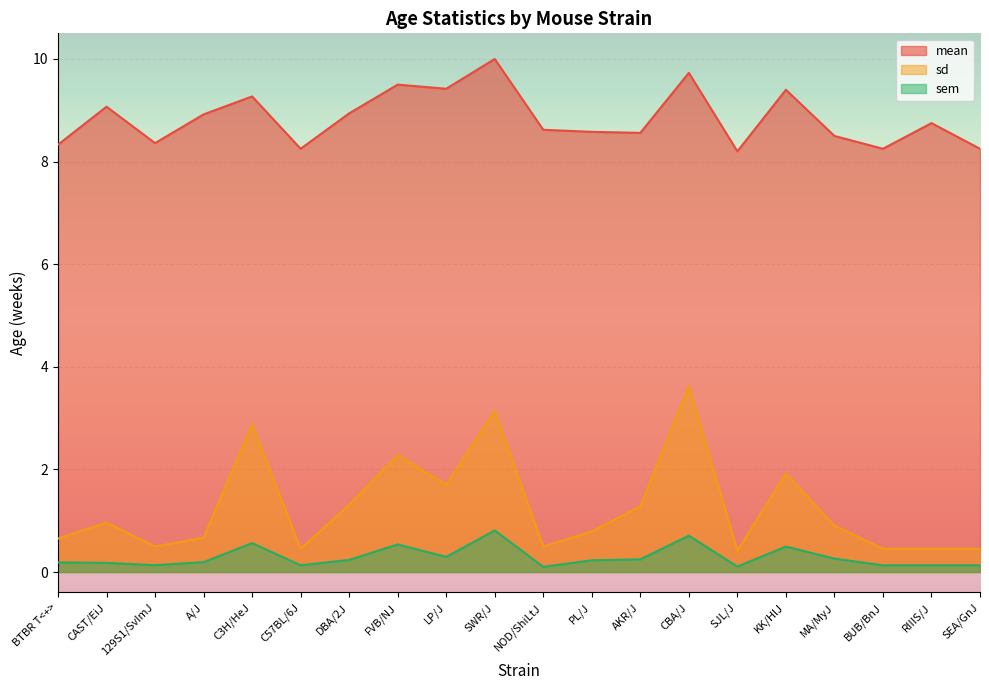

Reading left to right, list all the values displayed in this chart.

mean: BTBR T<+>=8.3	CAST/EiJ=9.1	129S1/SvImJ=8.4	A/J=8.9	C3H/HeJ=9.3	C57BL/6J=8.2	DBA/2J=8.9	FVB/NJ=9.5	LP/J=9.4	SWR/J=10.0	NOD/ShiLtJ=8.6	PL/J=8.6	AKR/J=8.6	CBA/J=9.7	SJL/J=8.2	KK/HlJ=9.4	MA/MyJ=8.5	BUB/BnJ=8.2	RIIIS/J=8.8	SEA/GnJ=8.2
sd: BTBR T<+>=0.7	CAST/EiJ=1.0	129S1/SvImJ=0.5	A/J=0.7	C3H/HeJ=2.9	C57BL/6J=0.5	DBA/2J=1.3	FVB/NJ=2.3	LP/J=1.7	SWR/J=3.1	NOD/ShiLtJ=0.5	PL/J=0.8	AKR/J=1.3	CBA/J=3.6	SJL/J=0.4	KK/HlJ=1.9	MA/MyJ=0.9	BUB/BnJ=0.5	RIIIS/J=0.5	SEA/GnJ=0.5
sem: BTBR T<+>=0.2	CAST/EiJ=0.2	129S1/SvImJ=0.1	A/J=0.2	C3H/HeJ=0.6	C57BL/6J=0.1	DBA/2J=0.2	FVB/NJ=0.5	LP/J=0.3	SWR/J=0.8	NOD/ShiLtJ=0.1	PL/J=0.2	AKR/J=0.2	CBA/J=0.7	SJL/J=0.1	KK/HlJ=0.5	MA/MyJ=0.3	BUB/BnJ=0.1	RIIIS/J=0.1	SEA/GnJ=0.1